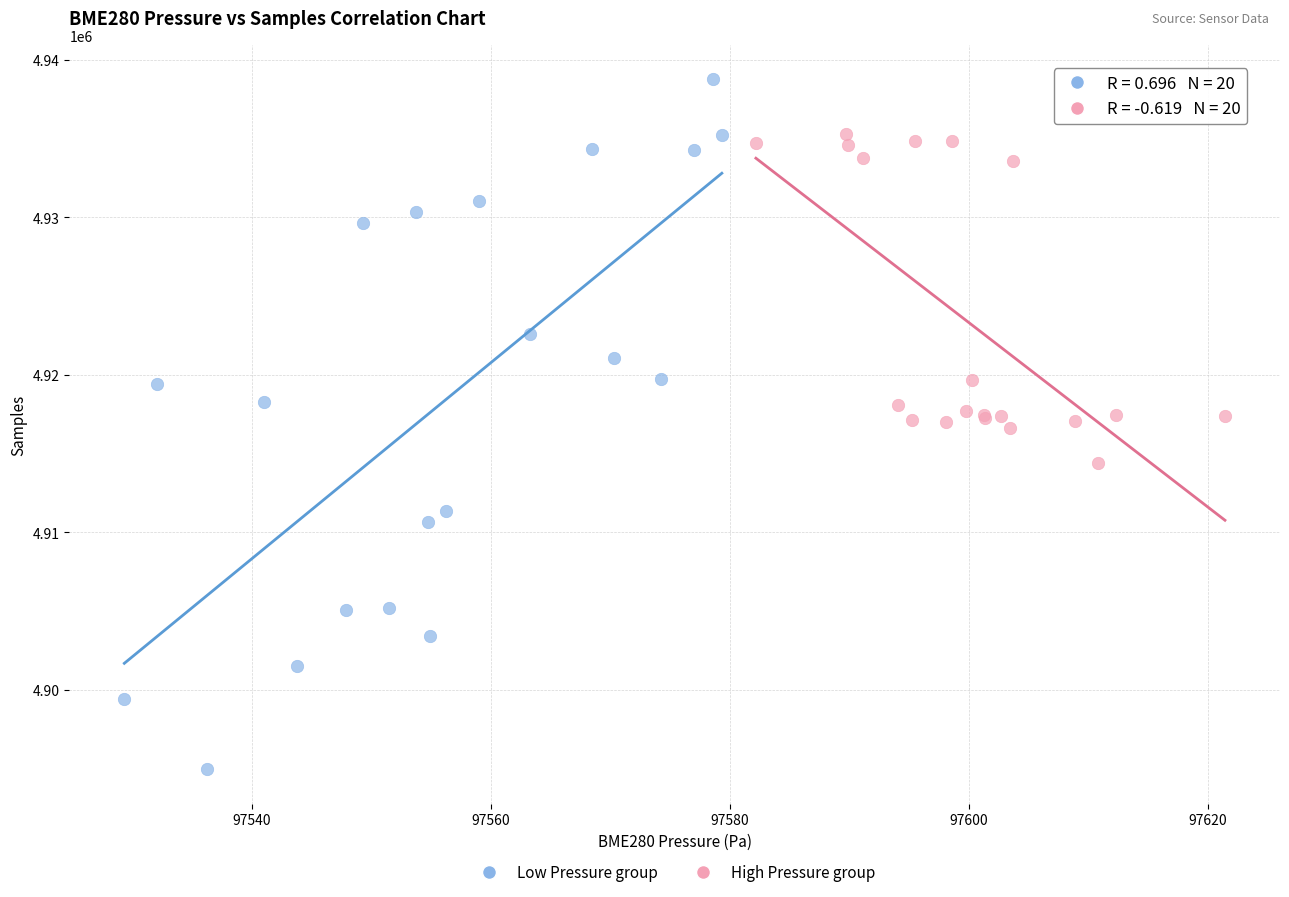

Which series contains the highest Y value?

Low Pressure group